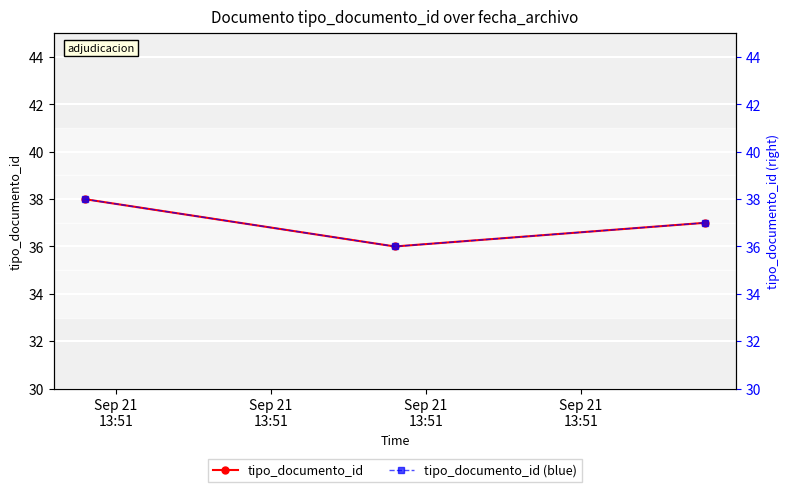

Which series changed the most between Sep 21
13:51 and Sep 21
13:51?

tipo_documento_id